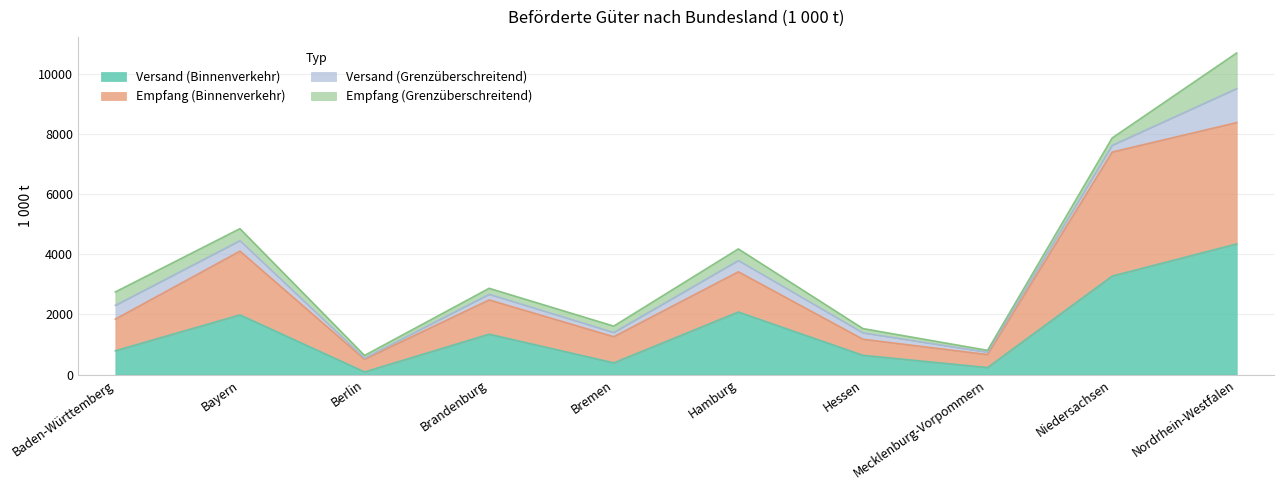

At which category is the sum across all series the highest?

Nordrhein-Westfalen